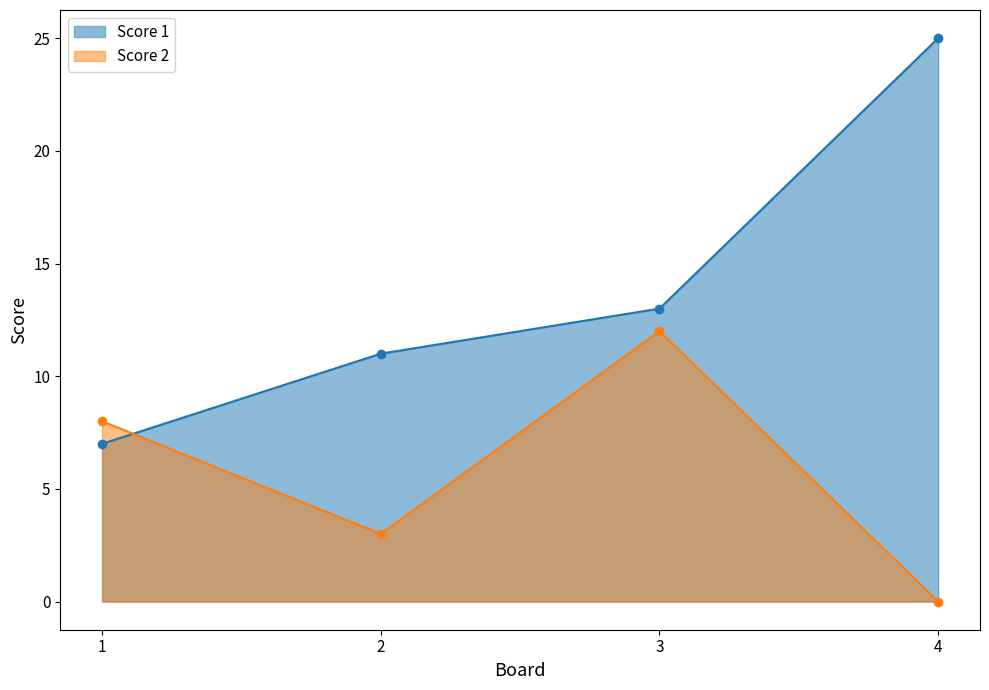

Does the chart have visible grid lines?

No